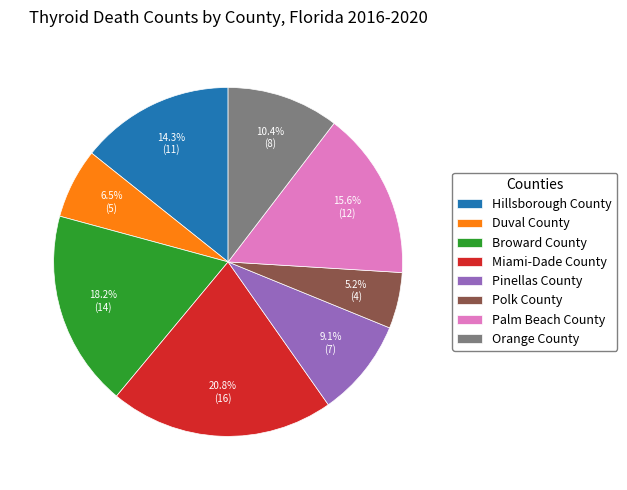

What percentage is NOT represented by Hillsborough County?

85.7%